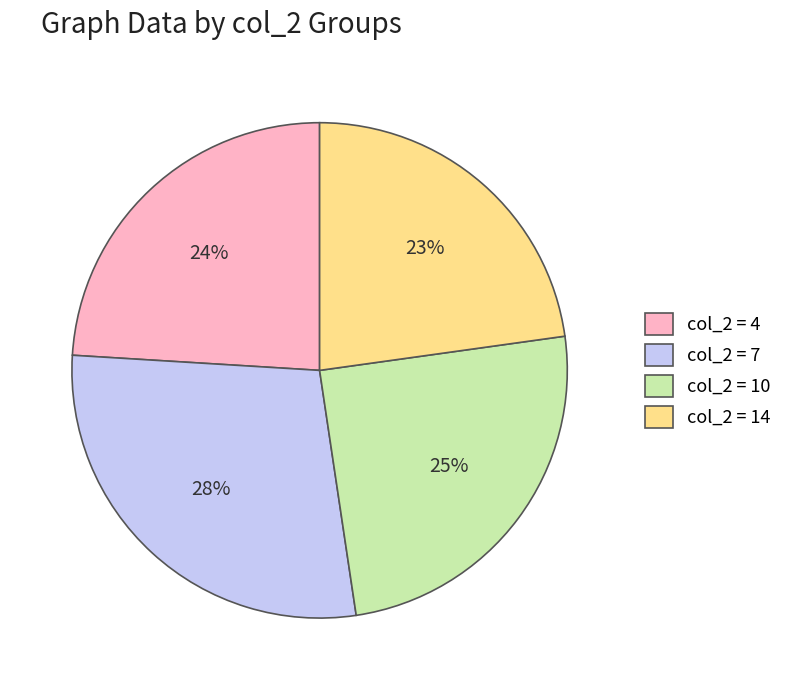

To the nearest percent, what is the combined percentage of col_2 = 4 and col_2 = 10?

49%